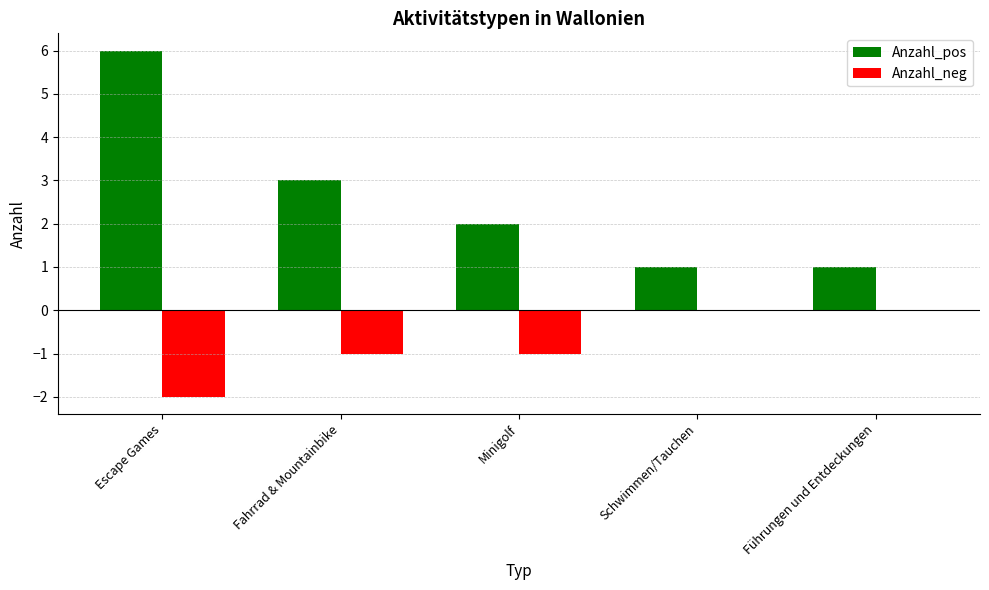

At which category is the sum across all series the highest?

Escape Games